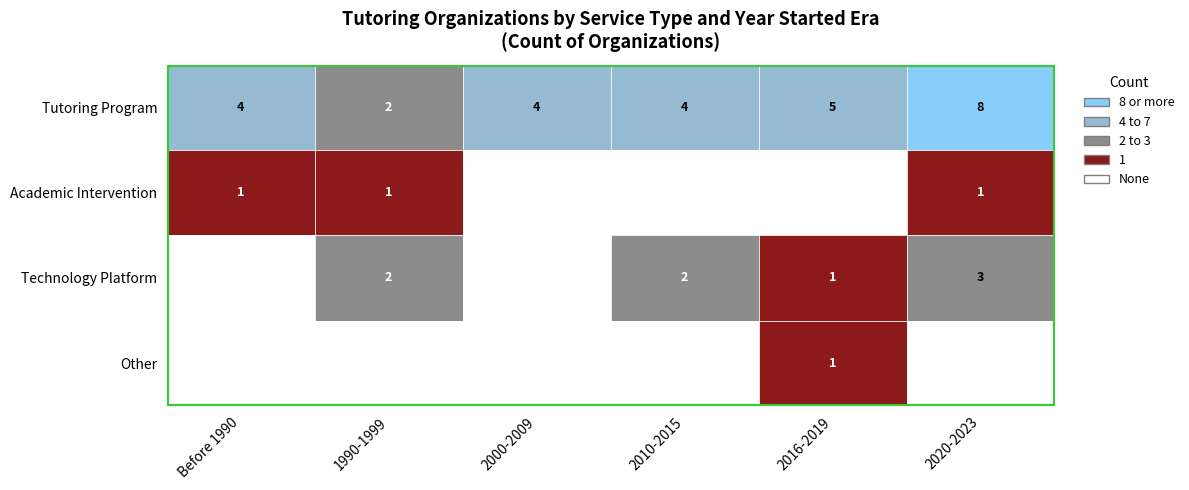

How many distinct data groups are displayed?

4